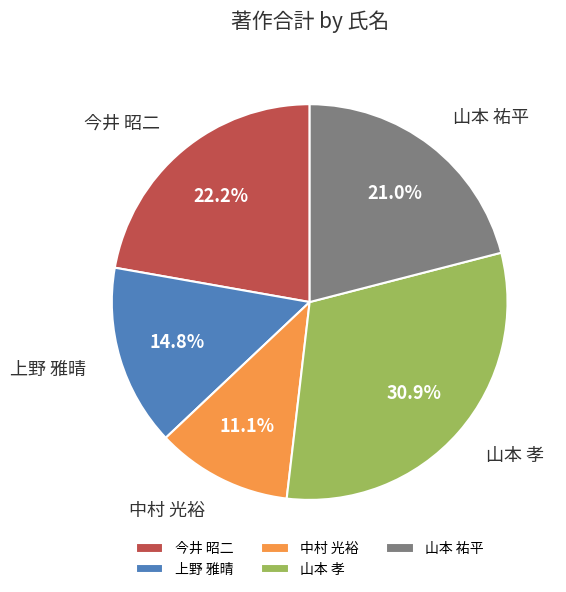

Combined, do 上野 雅晴 and 山本 孝 account for over 50%?

No